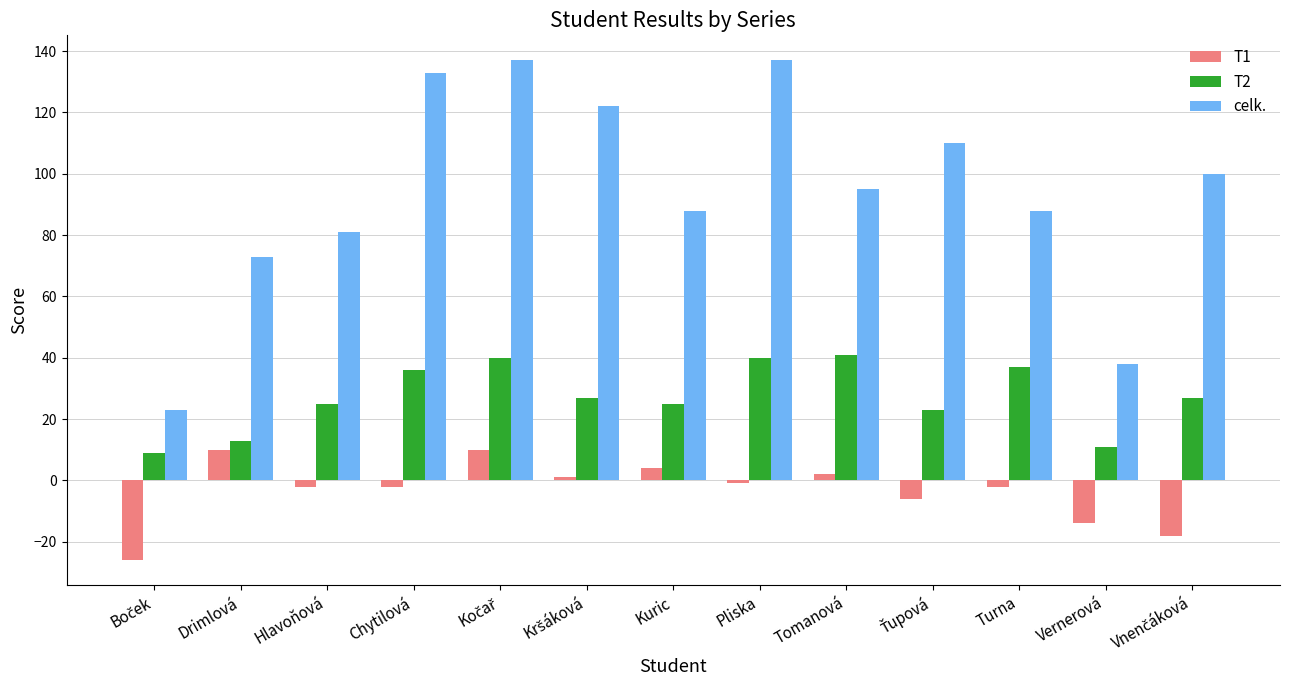

How many bars are there in total?

39